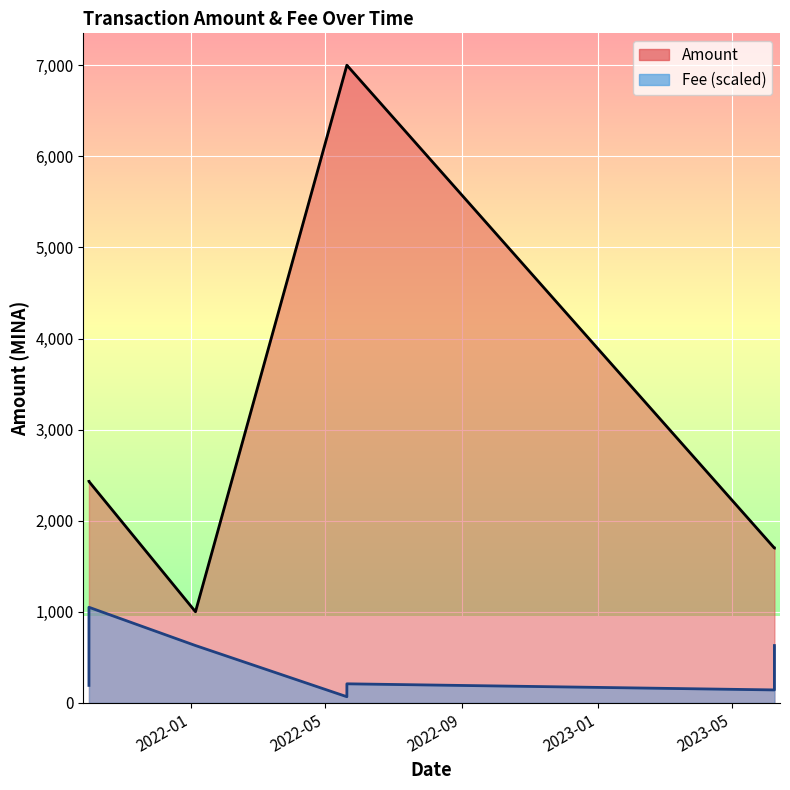

Which category has the lowest value across all series?

2022-05-20 16:51